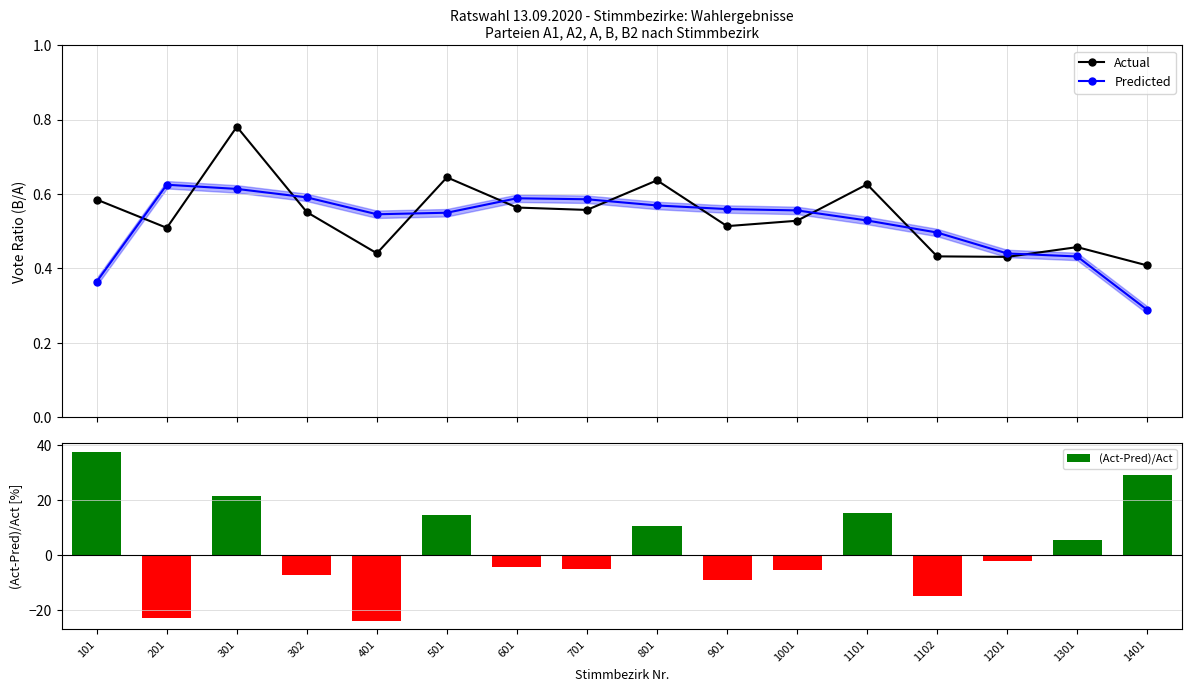

At which category is the sum across all series the highest?

101